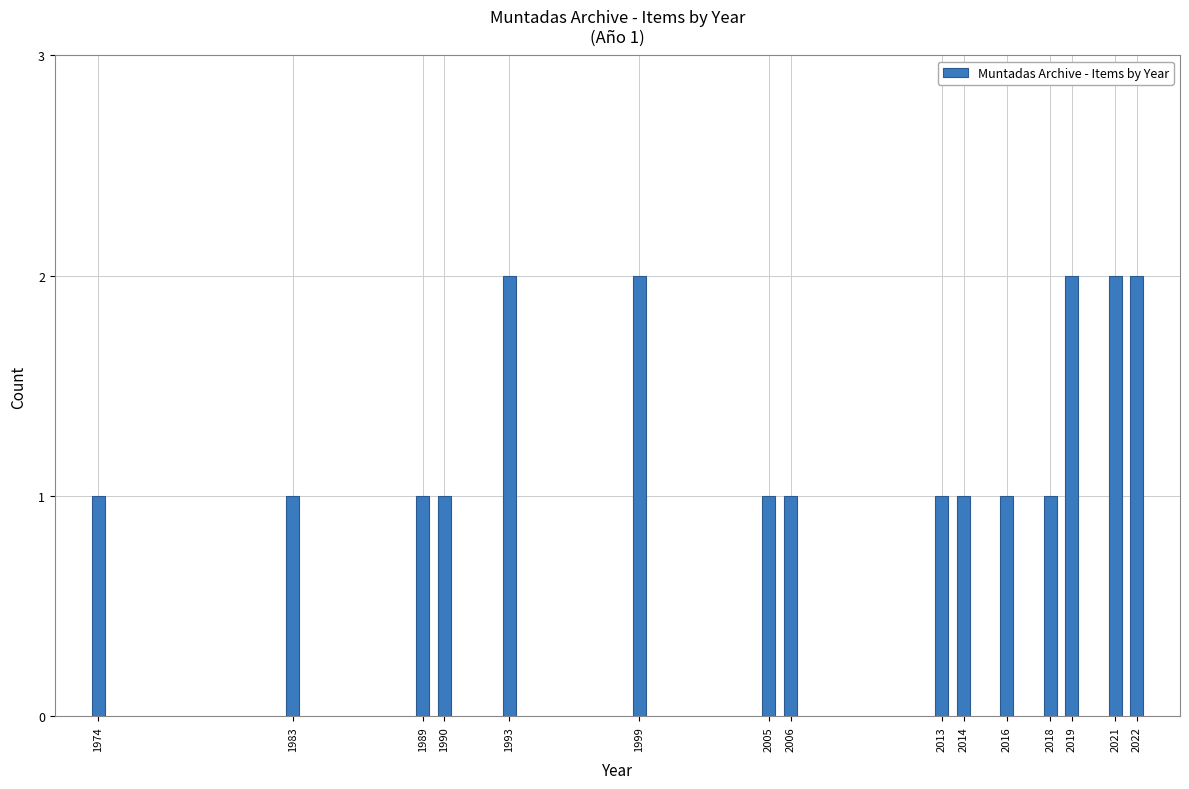

Reading right to left, extract all data points from this chart.

2	2	2	1	1	1	1	1	1	2	2	1	1	1	1